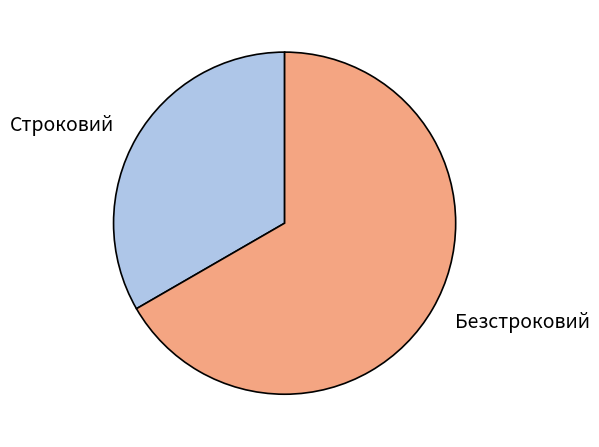

True or false: Безстроковий accounts for 67% of the total.

True